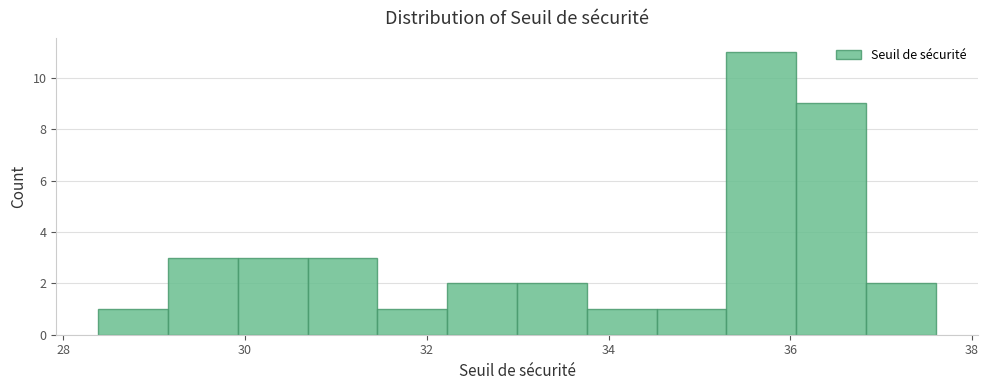

Read against the x-axis, roughly where is the centre of the tallest bar?

35.6